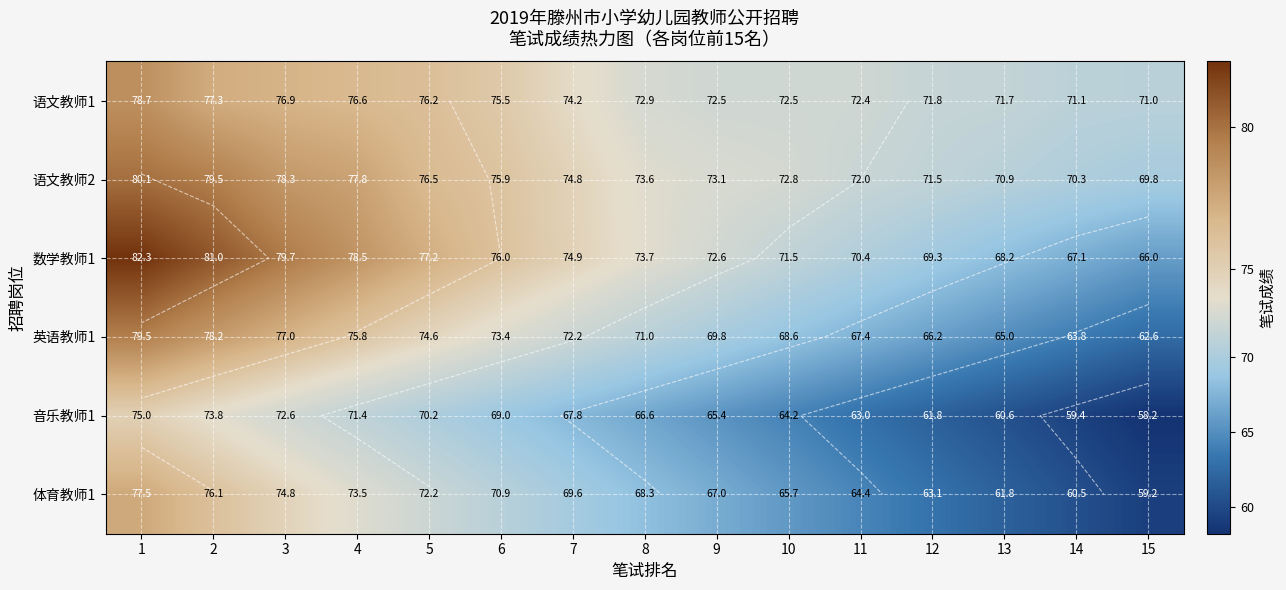

How many data points in 英语教师1 are above 71?

7